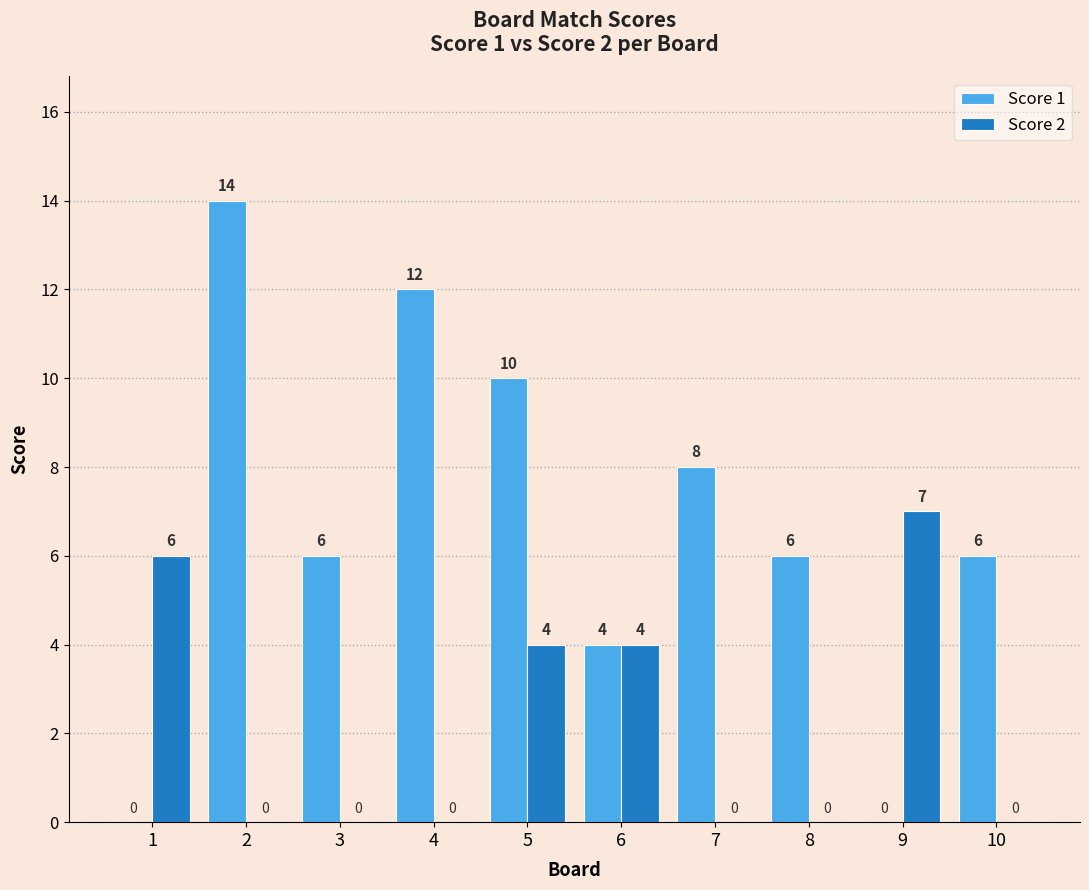

What is the difference between the Score 2 values at 6 and 3?

4